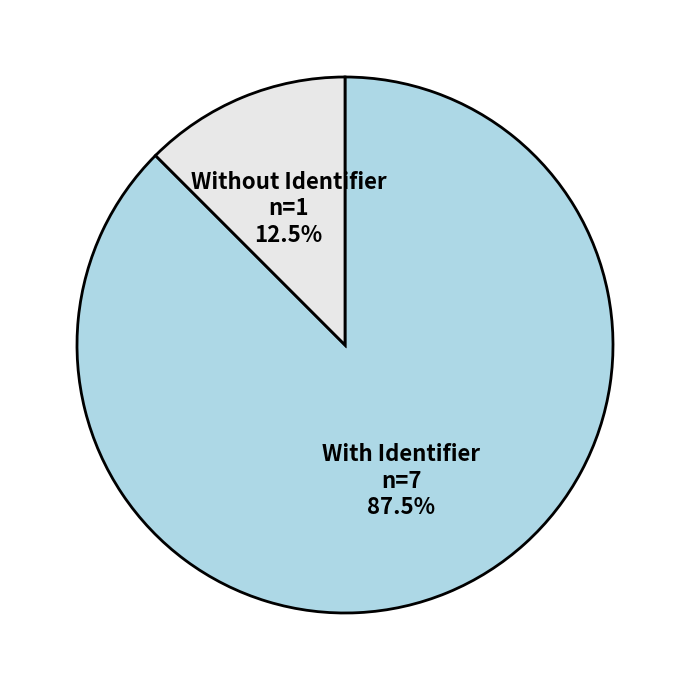

Is there any slice that represents more than half of the pie?

Yes